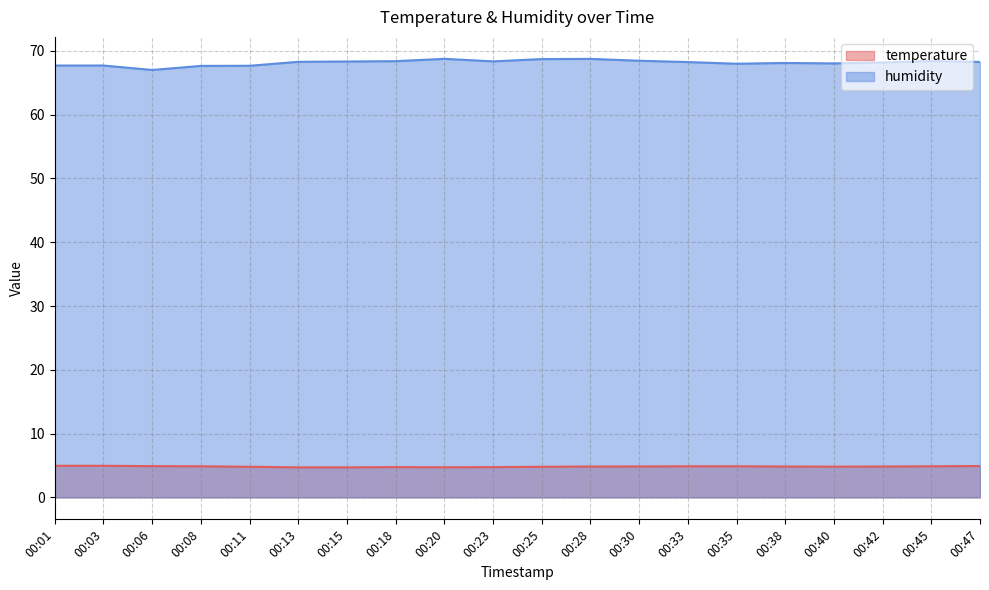

What is the maximum value shown in the chart?

68.8